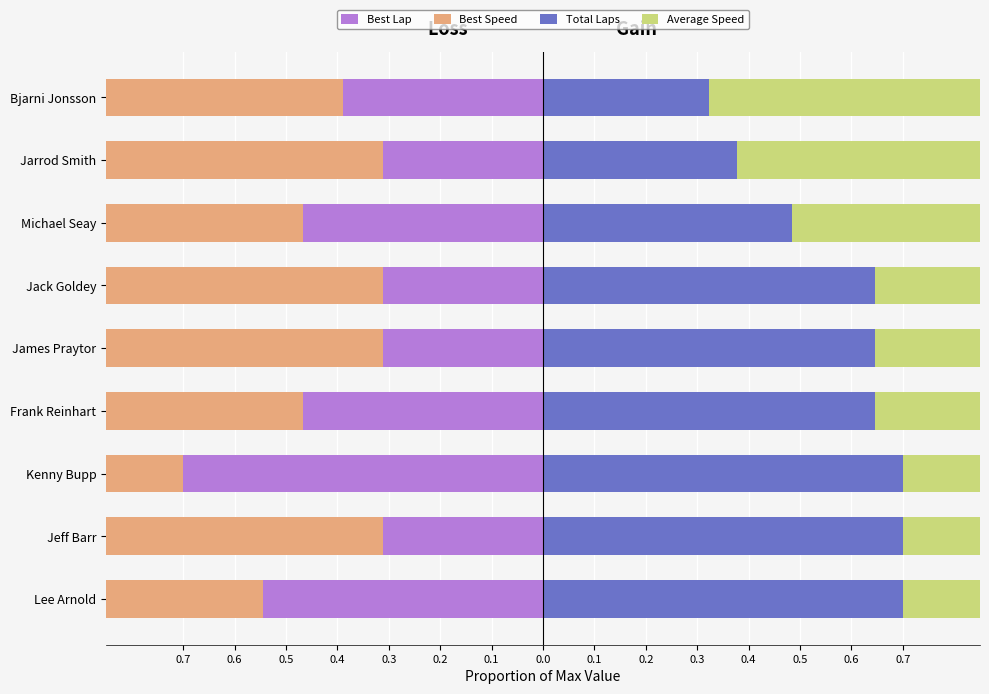

Which series has the largest range (max minus min)?

Best Lap